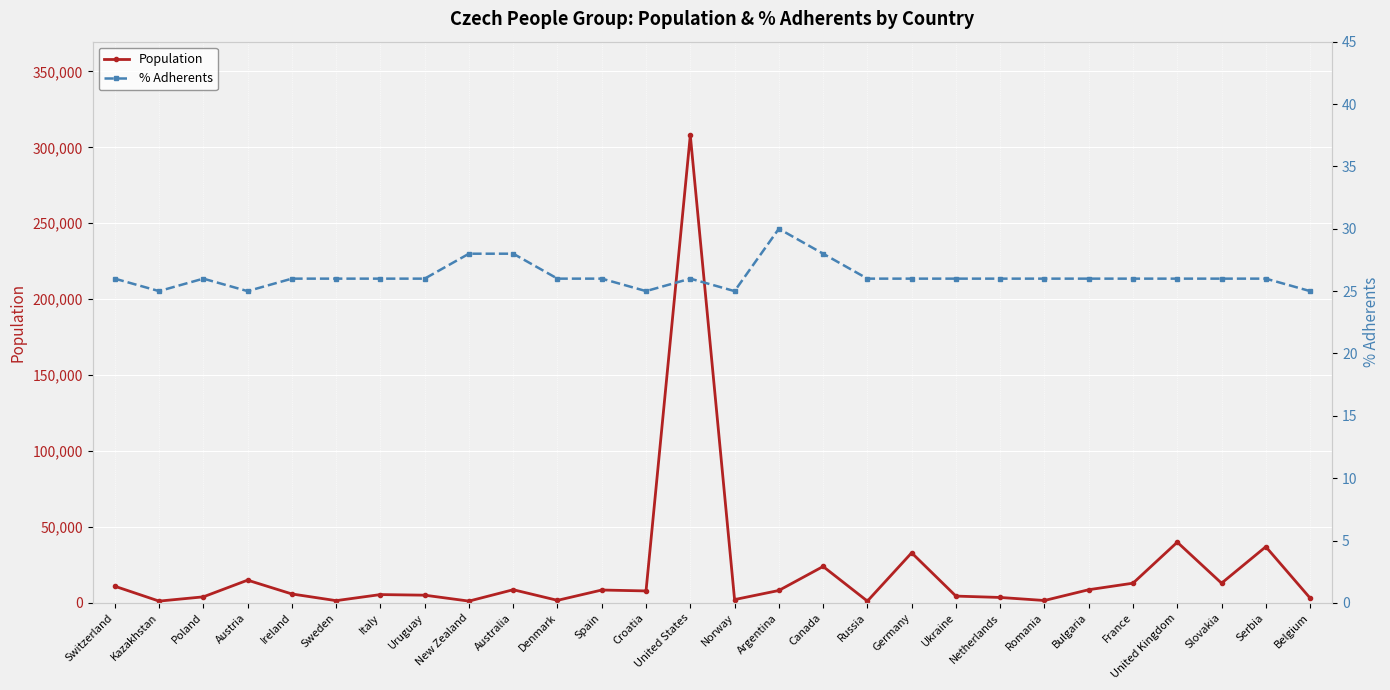

What are all the series names shown in the legend?

Population, % Adherents